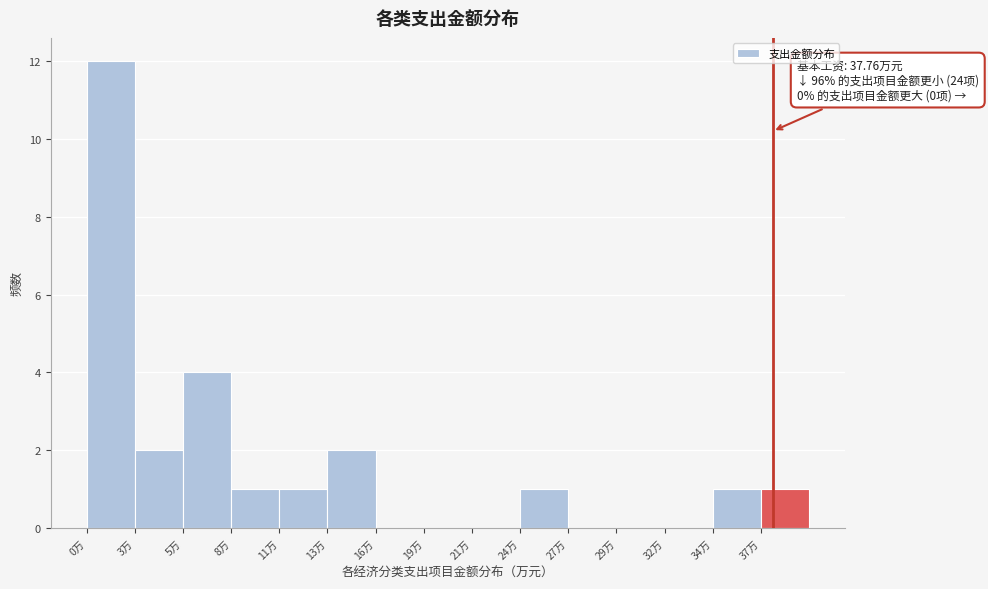

Reading left to right, what are all the values shown in this chart?

0万=12	3万=2	5万=4	8万=1	11万=1	13万=2	16万=0	19万=0	21万=0	24万=1	27万=0	29万=0	32万=0	34万=1	37万=1